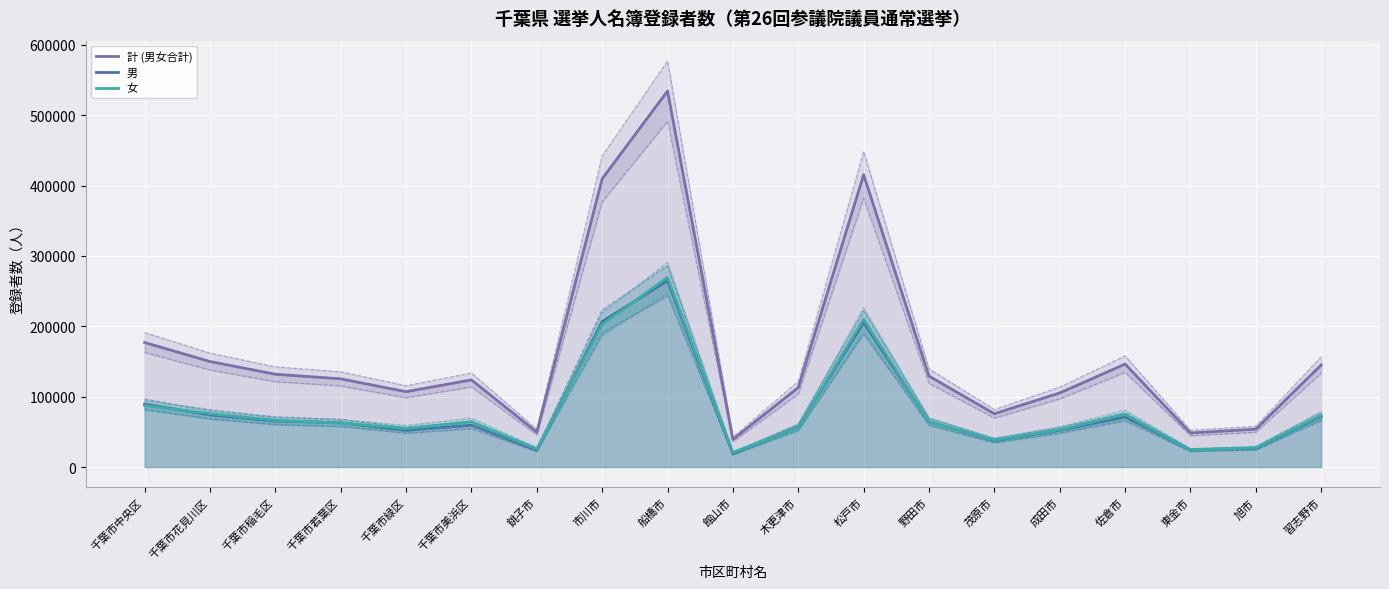

Between 千葉市中央区 and 船橋市, which is larger?

船橋市